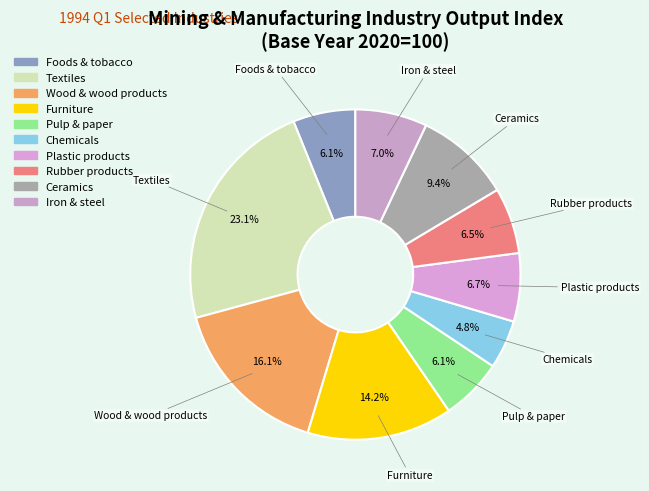

To the nearest percent, what is the difference between the Pulp & paper and Furniture slice percentages?

8%